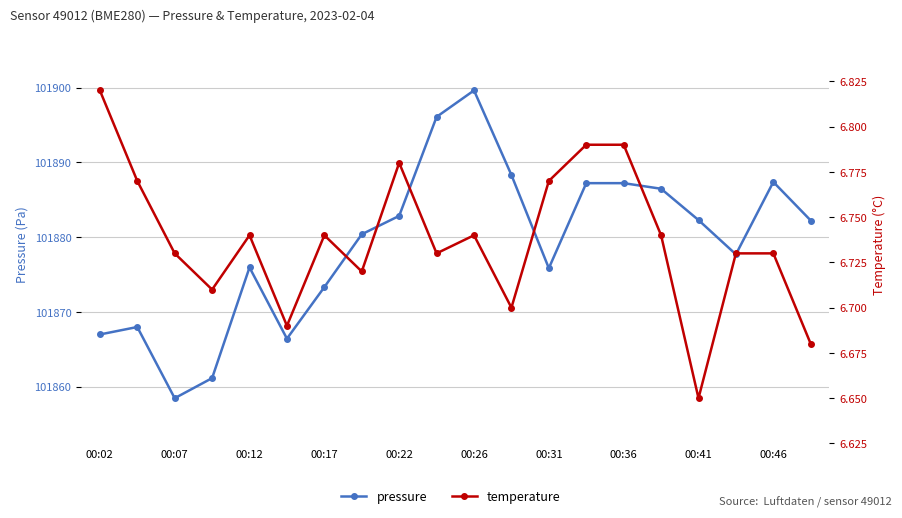

True or false: pressure and temperature intersect in this chart.

False